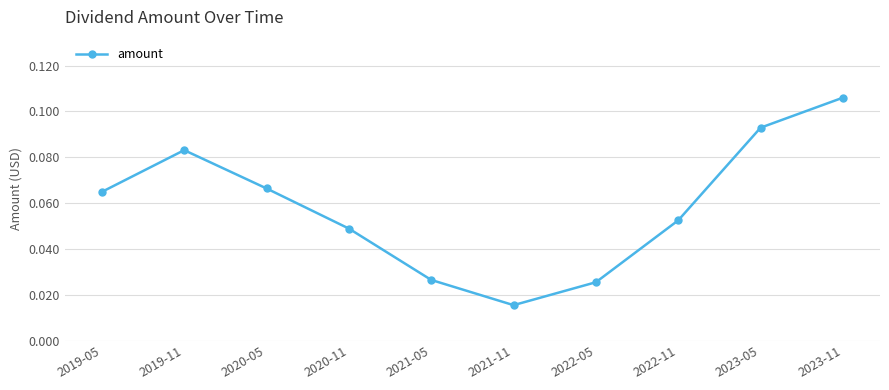

Count the number of data series in this chart.

1